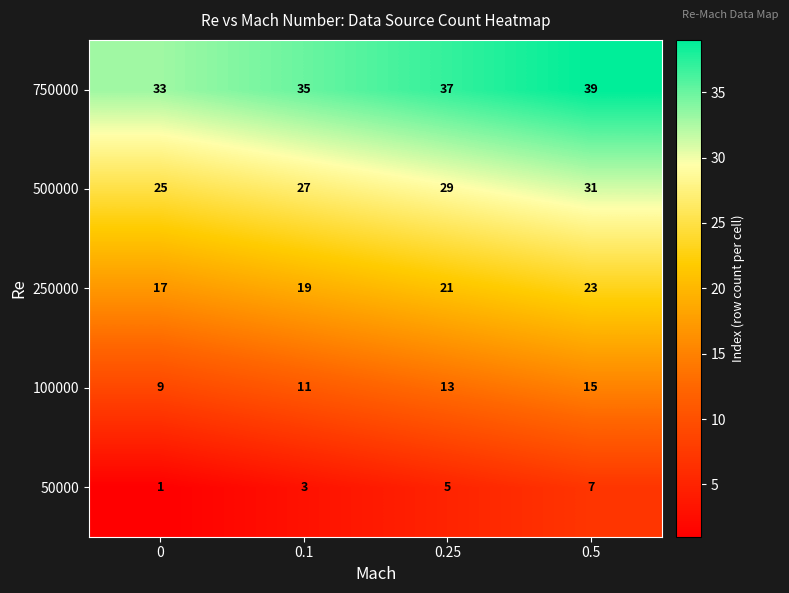

What is the difference between the highest and lowest values at 0.5?

32